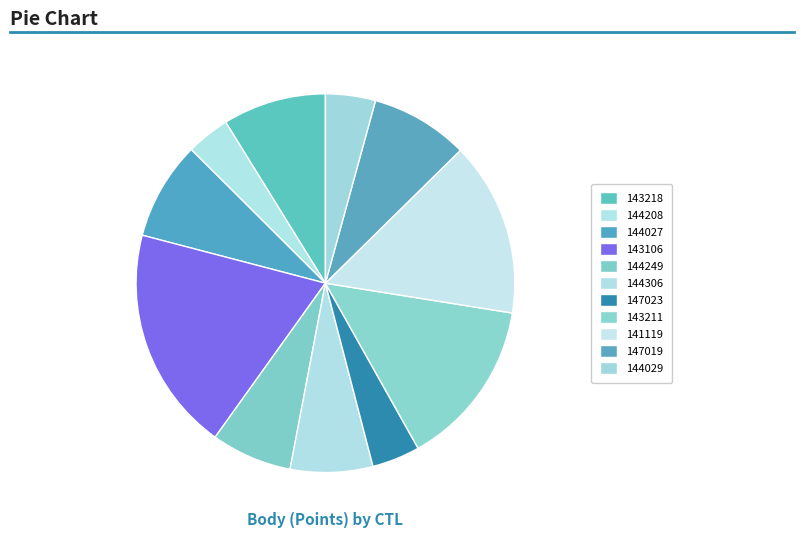

To the nearest percent, what portion does 143106 represent?

19%